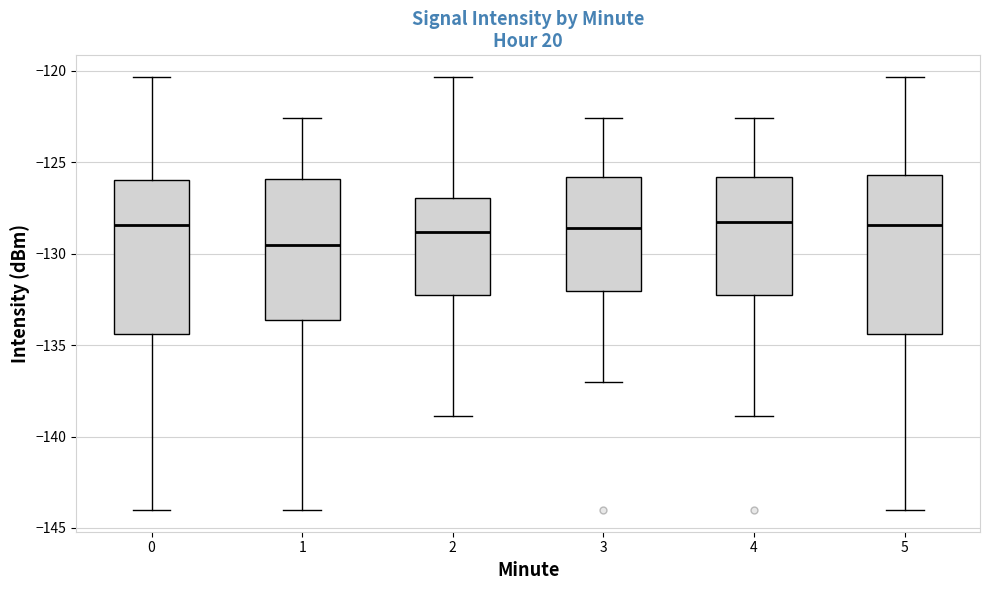

Reading left to right, read every box against the y-axis: the position of its median line, the range the box covers, and the ends of its whiskers. The values are not printed on the chart, so give them approximately, as read against the axis.

0: median -128.5, box -134.5 to -126.0, whiskers -144.0 to -120.5
1: median -129.5, box -133.5 to -126.0, whiskers -144.0 to -122.5
2: median -129.0, box -132.5 to -127.0, whiskers -139.0 to -120.5
3: median -128.5, box -132.0 to -126.0, whiskers -137.0 to -122.5
4: median -128.5, box -132.5 to -126.0, whiskers -139.0 to -122.5
5: median -128.5, box -134.5 to -125.5, whiskers -144.0 to -120.5